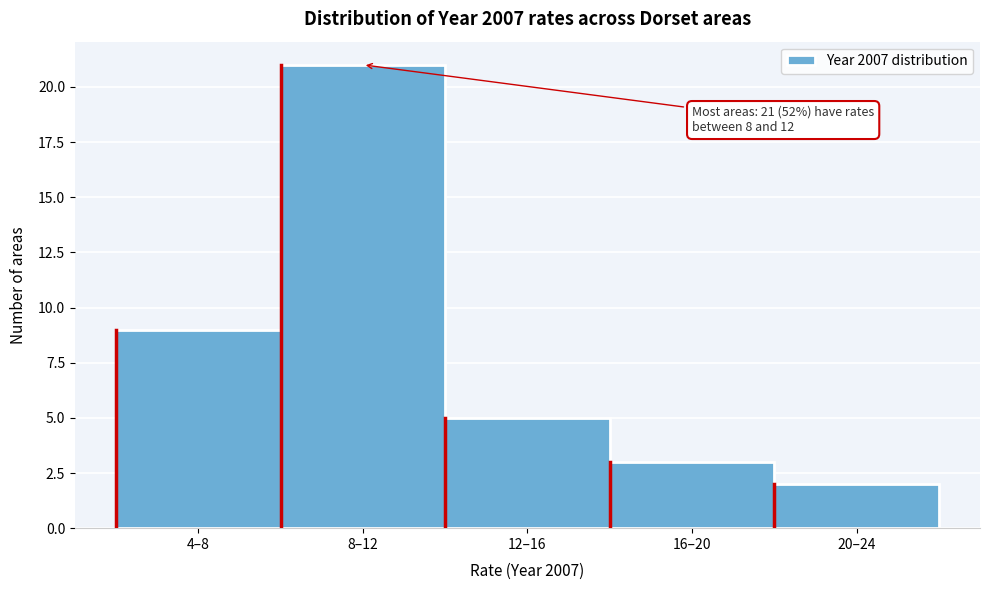

Reading right to left, extract all data points from this chart.

2	3	5	21	9